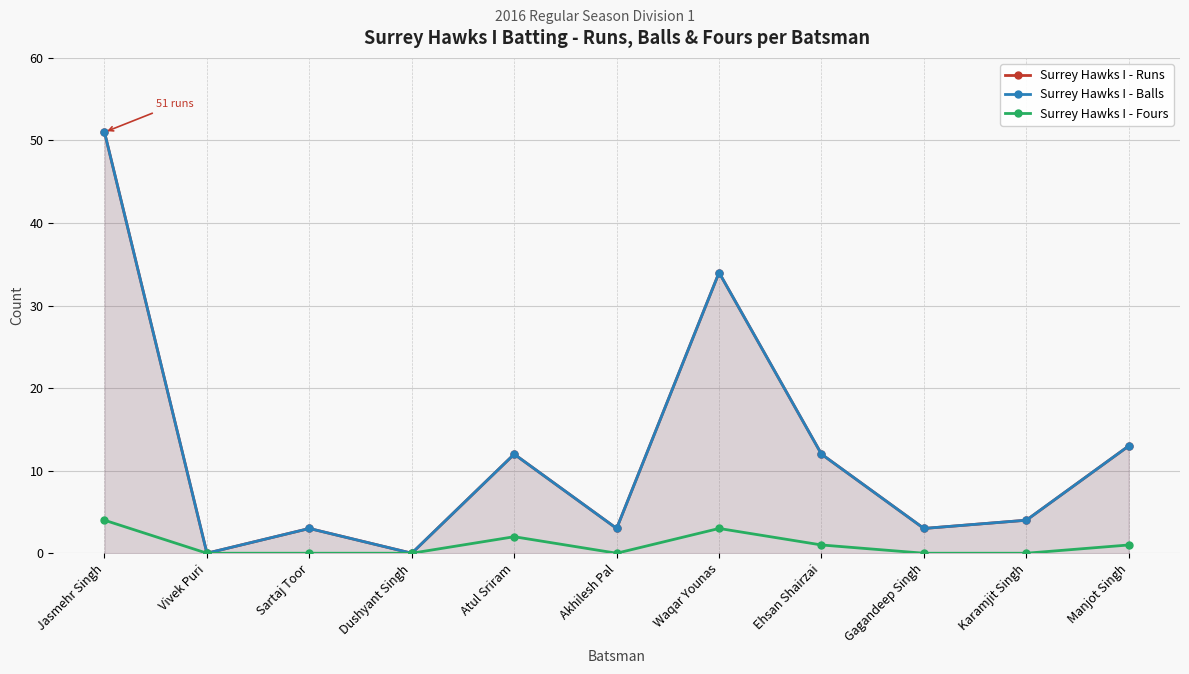

How many data points in Surrey Hawks I - Runs are above 4?

5